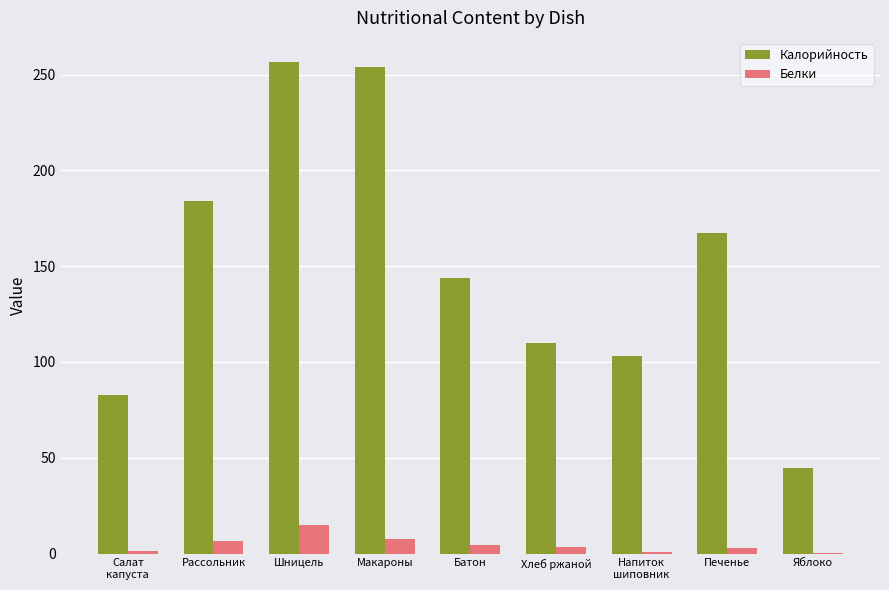

Is it true that Калорийность equals 256.4 at Шницель?

True